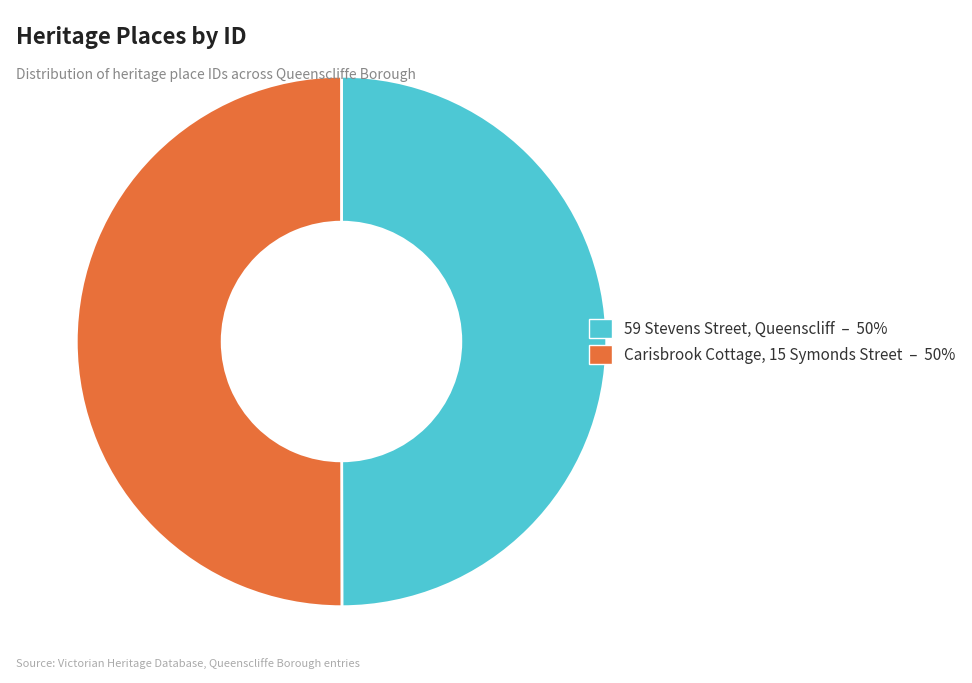

What is the ratio of the value at Carisbrook Cottage, 15 Symonds Street – 50% to the value at 59 Stevens Street, Queenscliff – 50%?

1.0